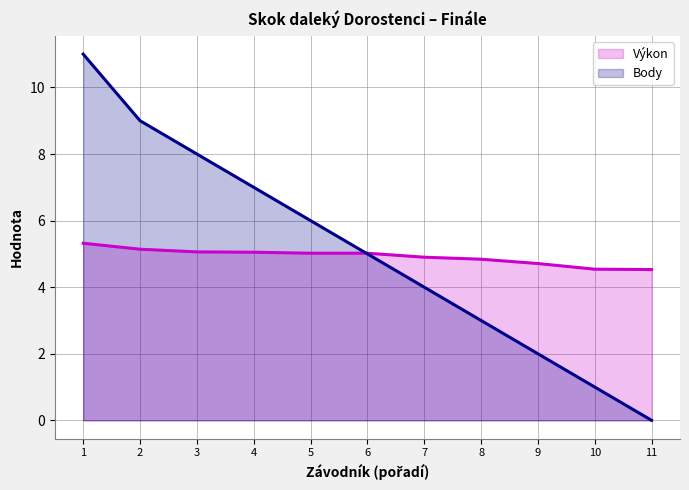

Is it true that Body (linie) equals 11.0 at 1?

True